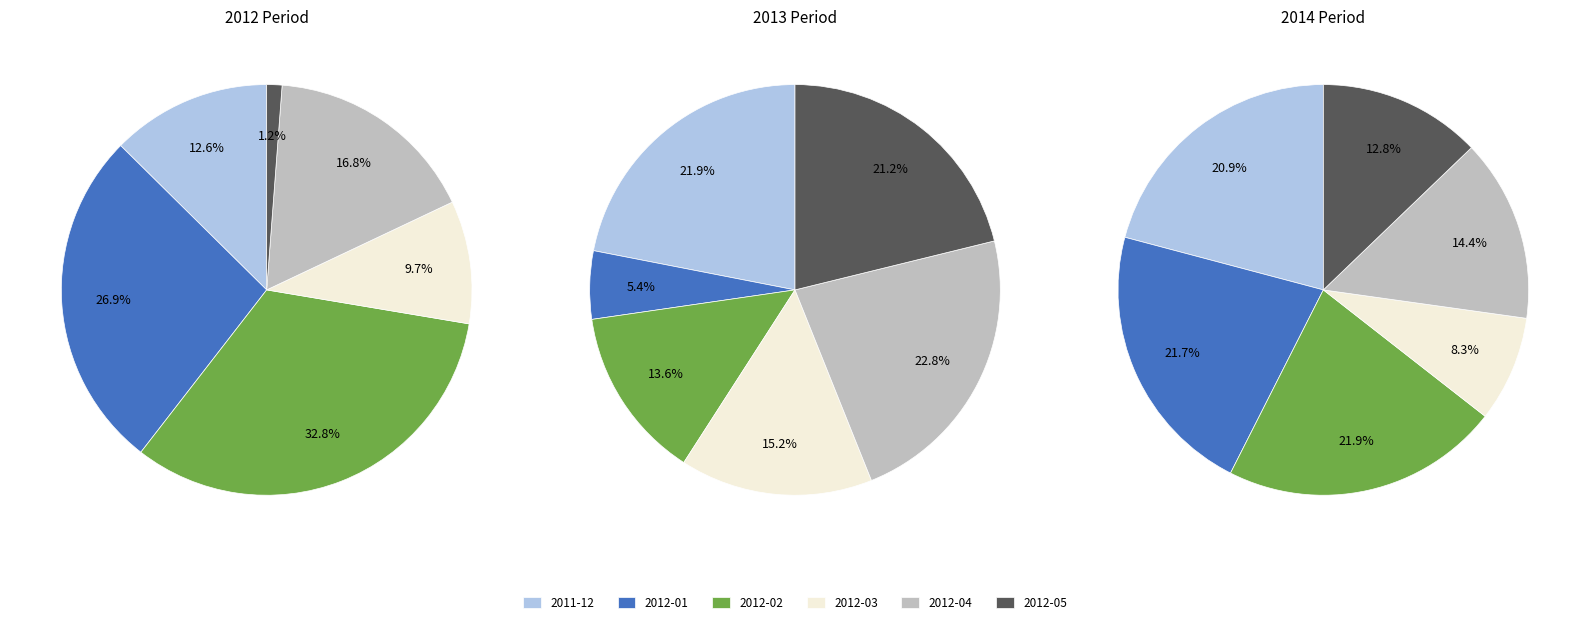

Is the sum of 2012-05 and 2012-02 greater than half?

No